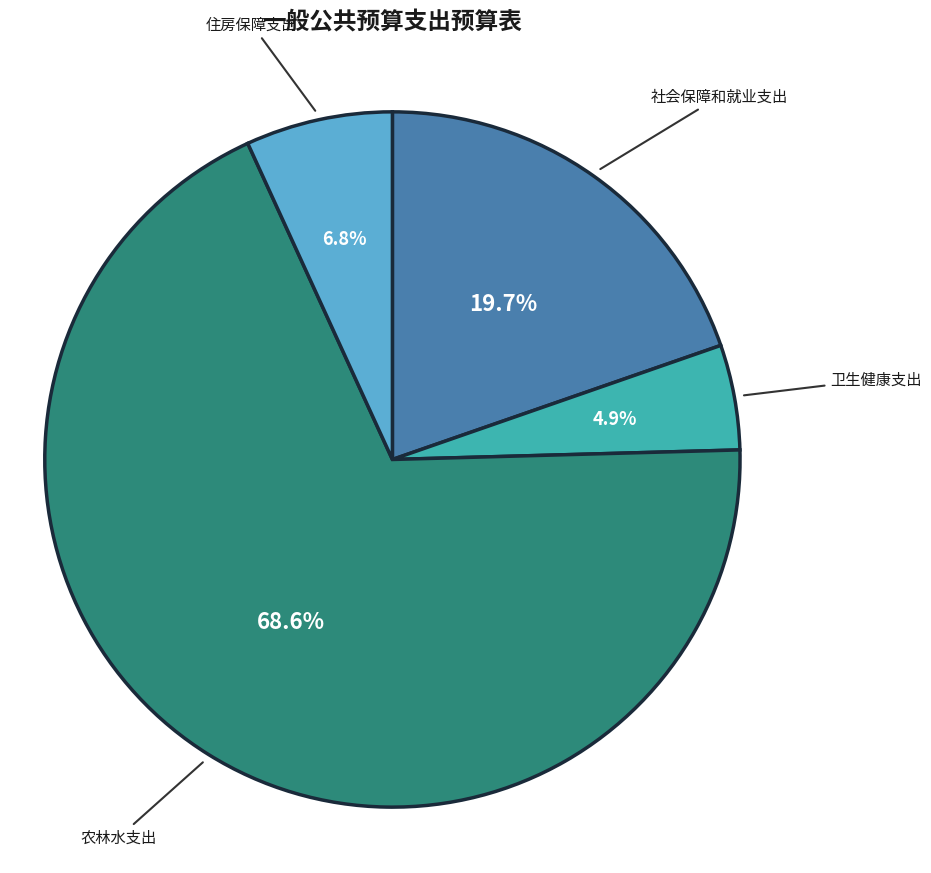

Is there a majority slice in this chart?

Yes